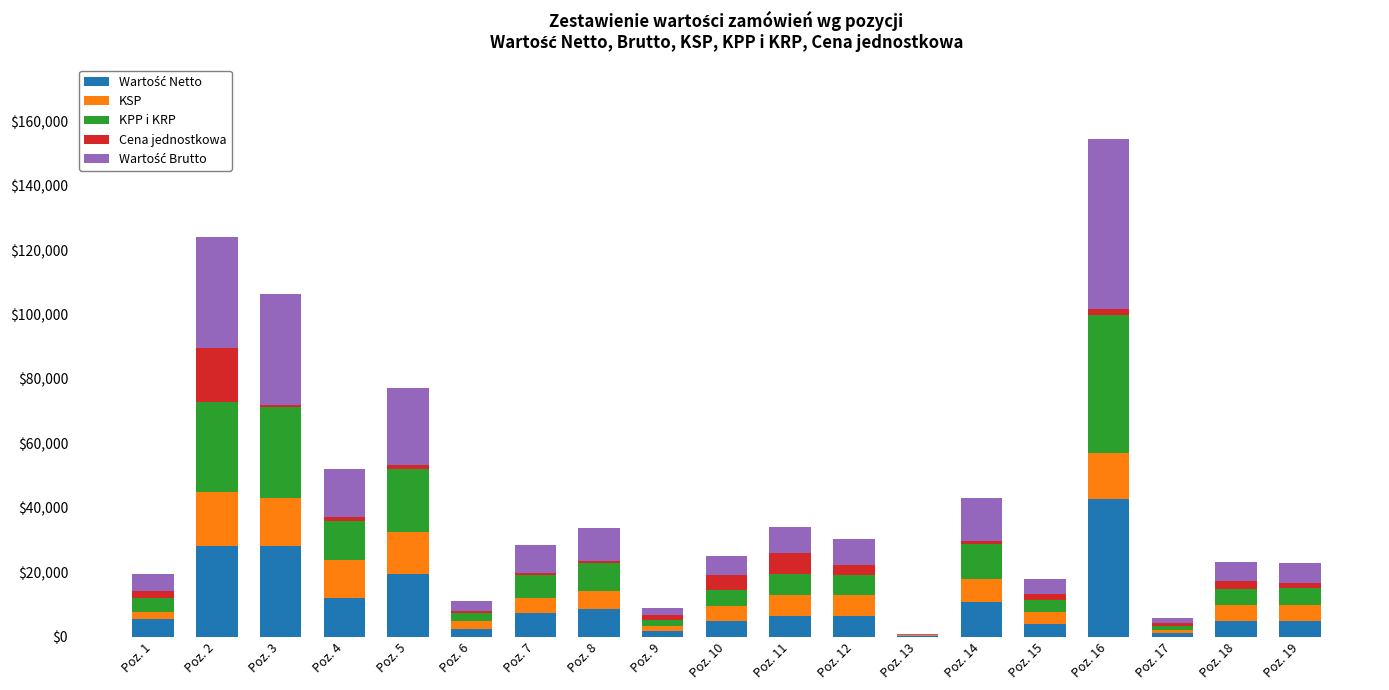

Count the number of data series in this chart.

5